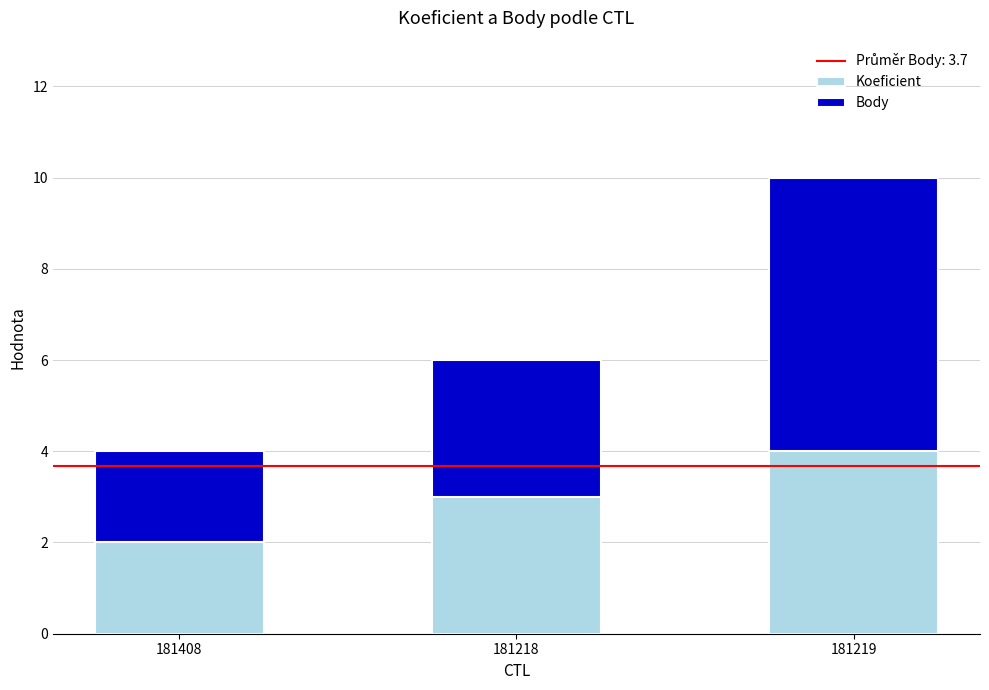

At which category is the sum across all series the highest?

181219